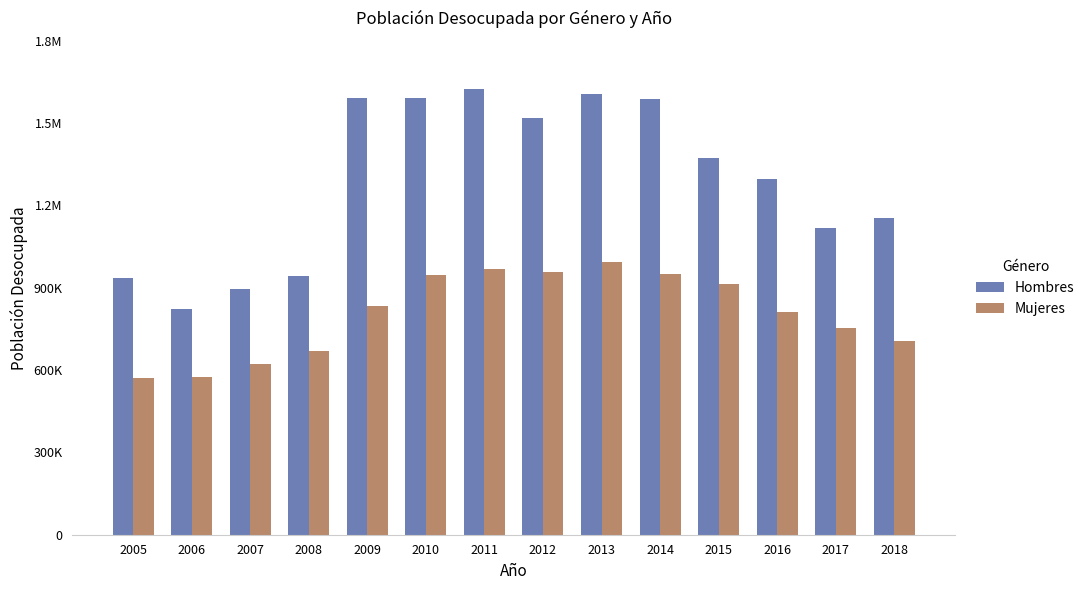

Are the bars horizontal?

No